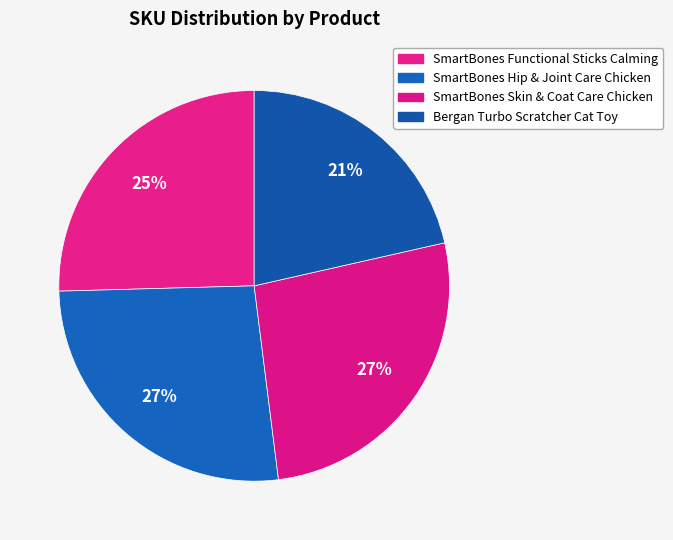

What is the largest slice in the pie chart?

SmartBones Skin & Coat Care Chicken